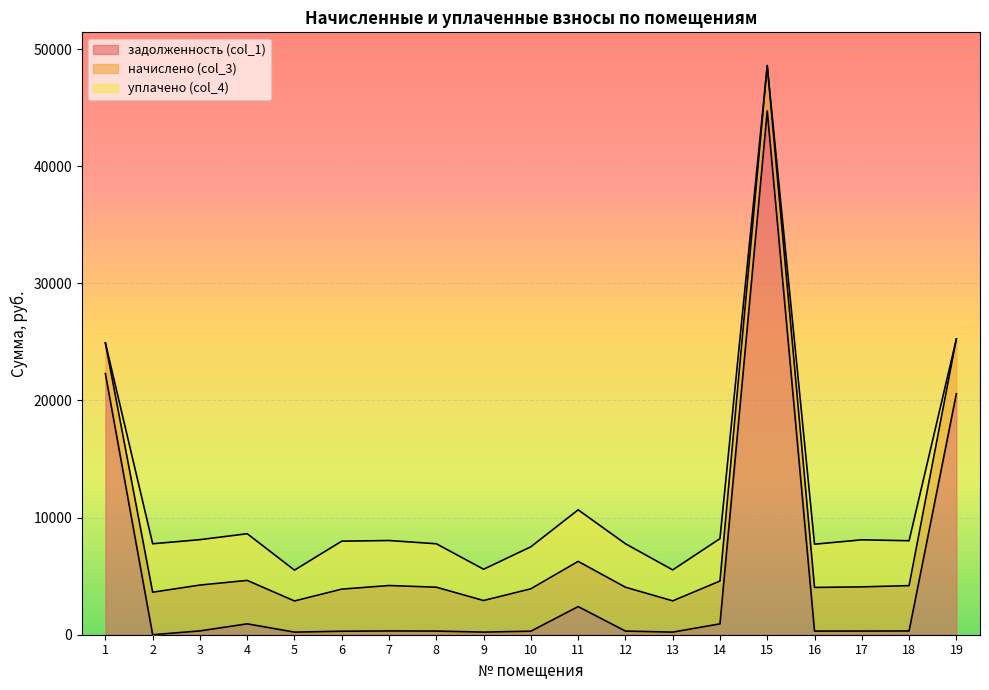

In уплачено (col_4), how many points are lower than both neighbors (excluding endpoints)?

5